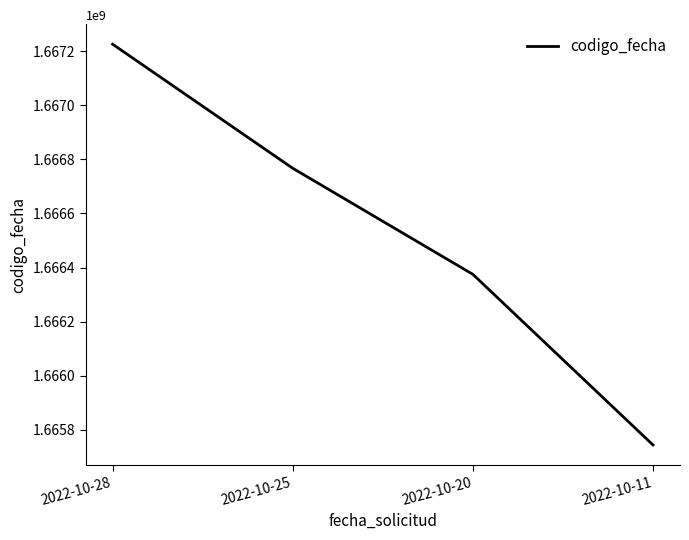

How many series are shown in this chart?

1